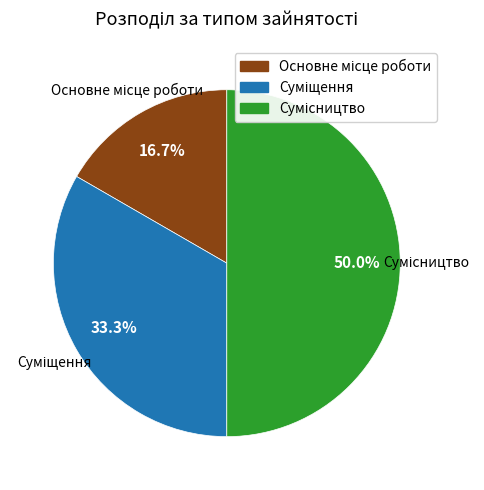

What is the ratio of the value at Сумісництво to the value at Суміщення?

1.5